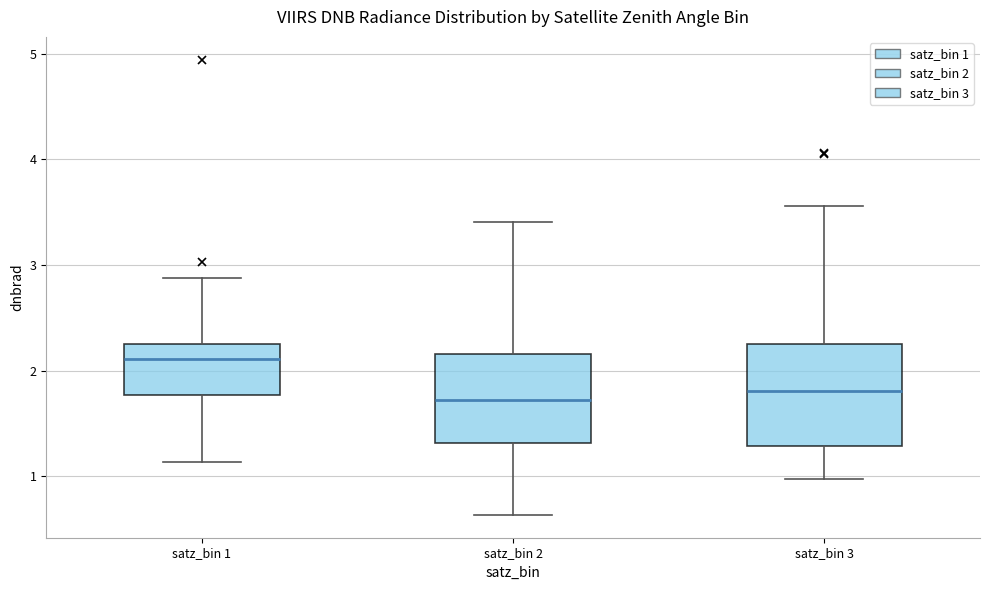

Reading left to right, transcribe this box plot: for each box, give where its median line is, the range the box spans, and where its two whiskers end, as read against the y-axis. The values are not printed on the chart, so give them approximately, as read against the axis.

satz_bin 1: median 2.1, box 1.8 to 2.3, whiskers 1.1 to 2.9
satz_bin 2: median 1.7, box 1.3 to 2.2, whiskers 0.6 to 3.4
satz_bin 3: median 1.8, box 1.3 to 2.2, whiskers 1.0 to 3.6